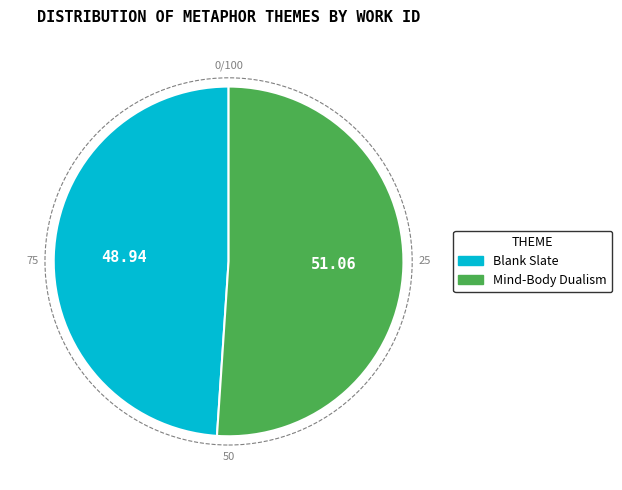

What is the largest slice in the pie chart?

Mind-Body Dualism